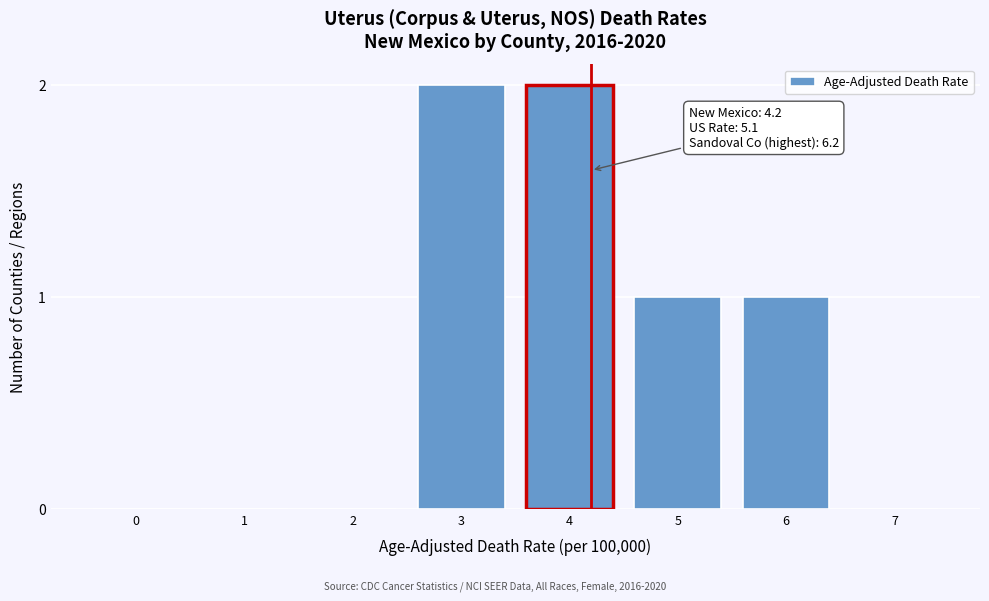

Reading left to right, extract all data points from this chart.

0=0	1=0	2=0	3=2	4=2	5=1	6=1	7=0